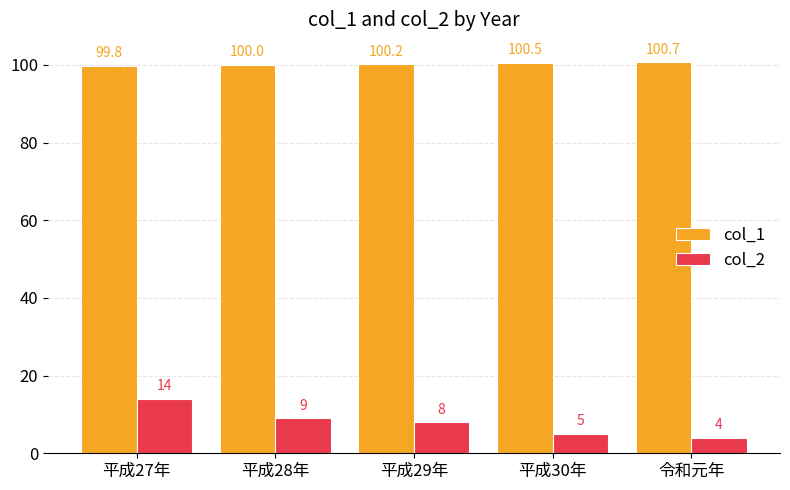

Rank the series by their average value, from highest to lowest.

col_1, col_2